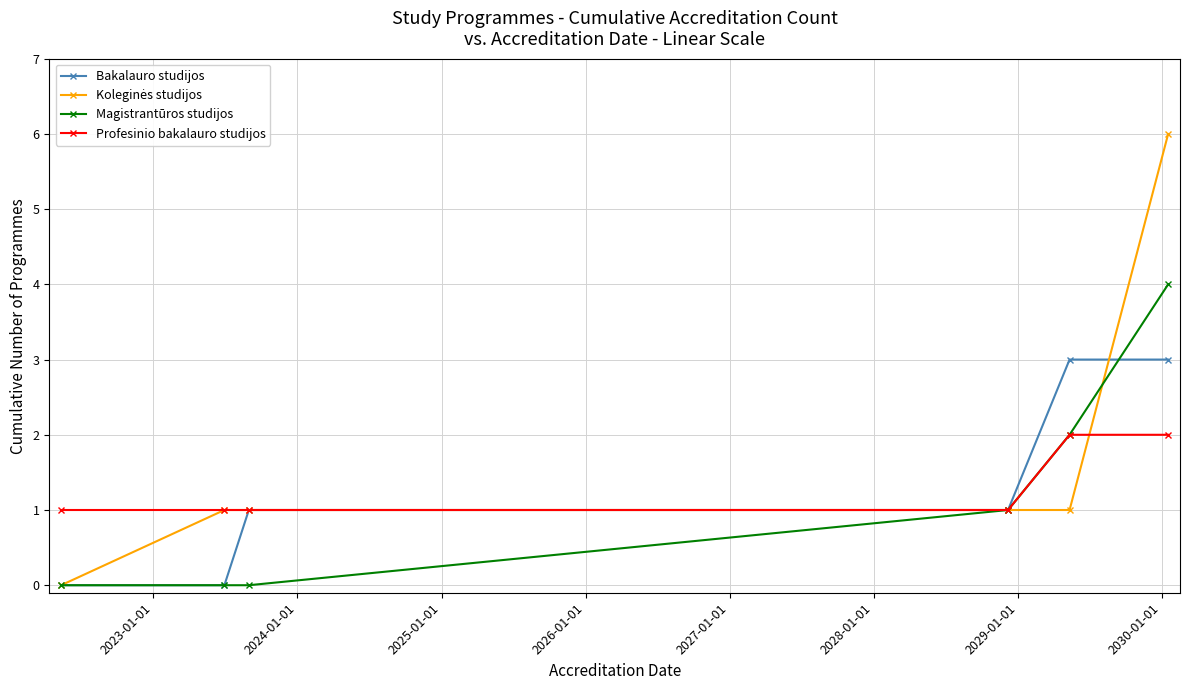

What is the maximum value for Magistrantūros studijos?

4